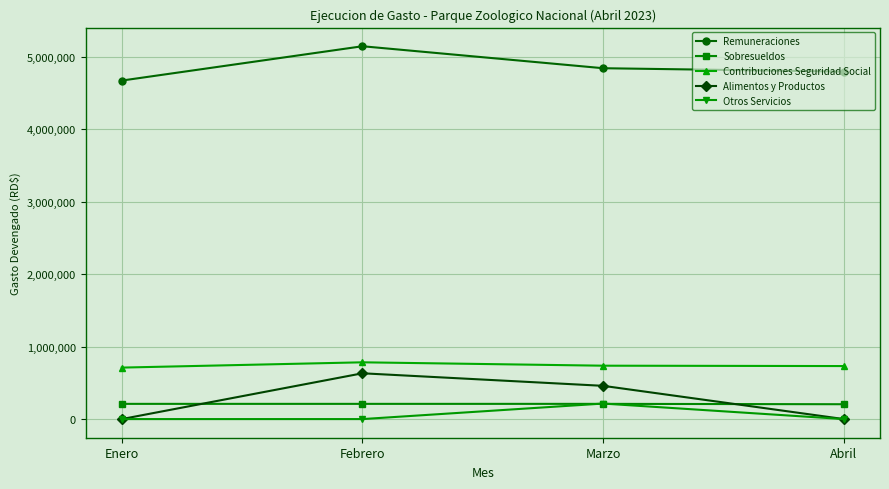

True or false: Otros Servicios has more than 1 points higher than both neighbors.

False